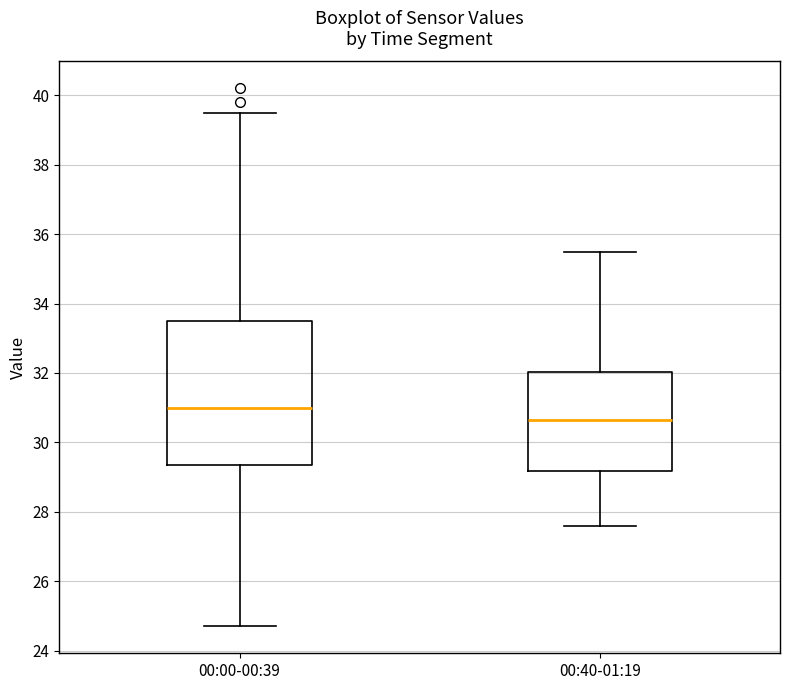

Reading left to right, read every box against the y-axis: the position of its median line, the range the box covers, and the ends of its whiskers. The values are not printed on the chart, so give them approximately, as read against the axis.

00:00-00:39: median 31.0, box 29.4 to 33.6, whiskers 24.8 to 39.6
00:40-01:19: median 30.6, box 29.2 to 32.0, whiskers 27.6 to 35.6